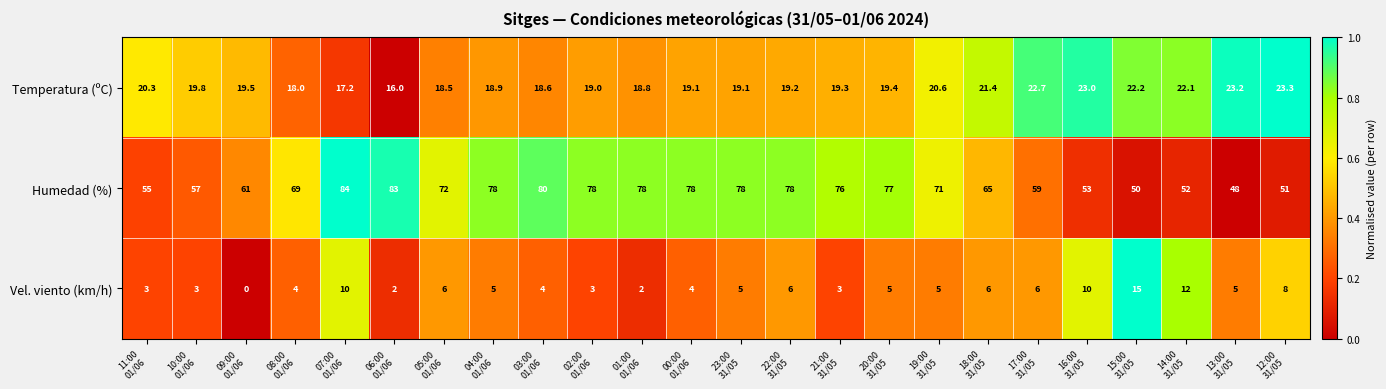

What is the sum of all Humedad (%) values?

1631.0